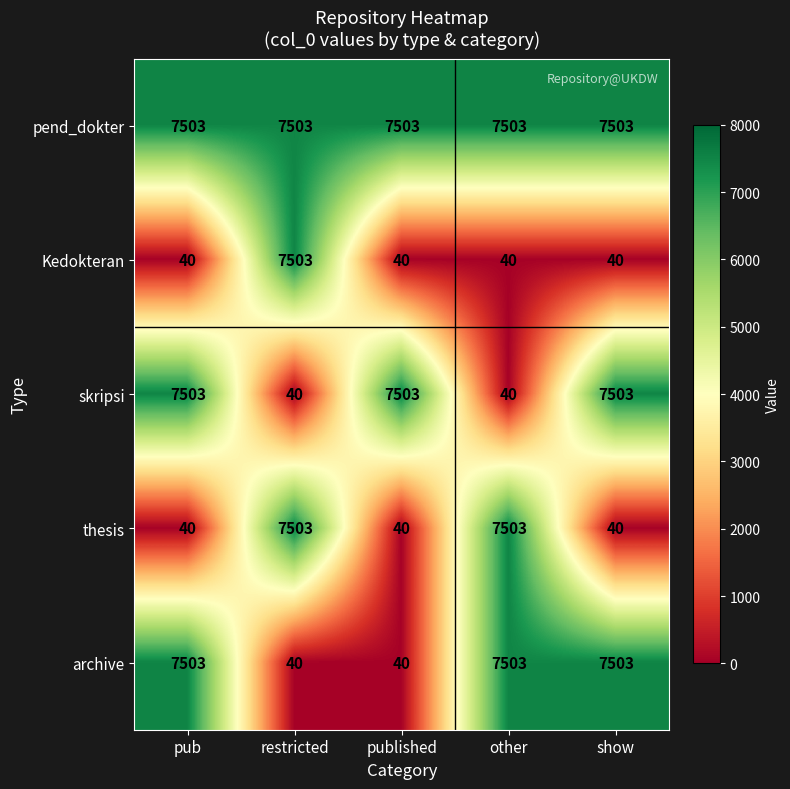

What is the difference between the maximum and second lowest values in the archive series?

7463